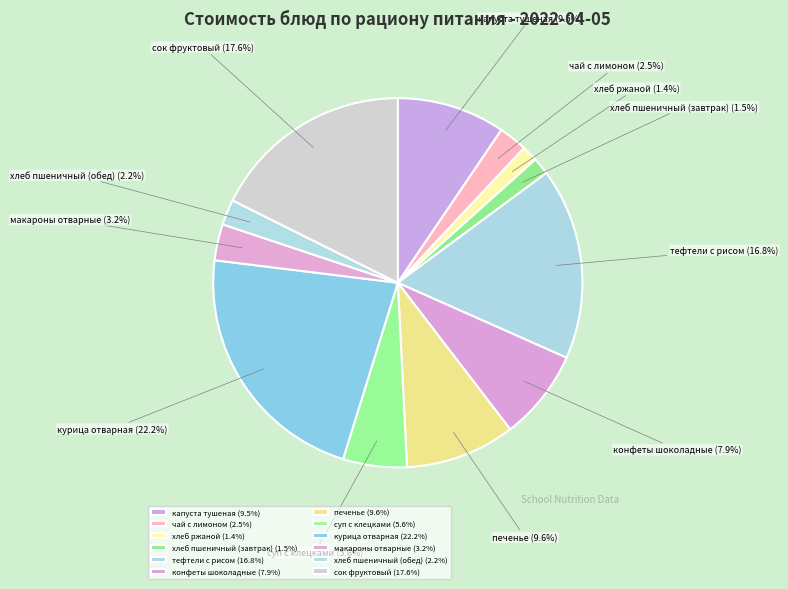

Combined, do сок фруктовый and конфеты шоколадные account for over 50%?

No